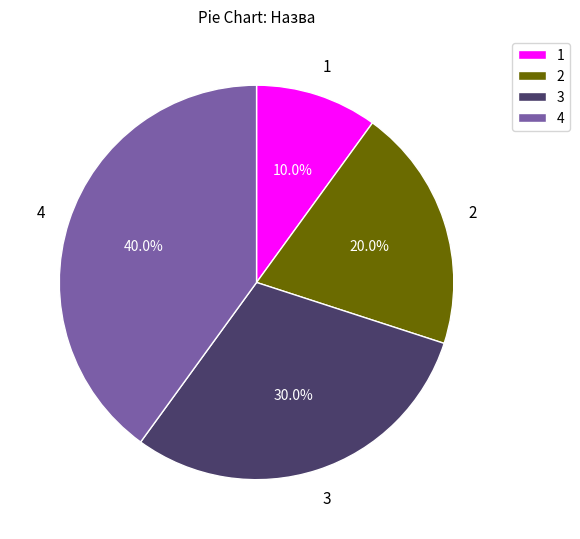

What is the ratio of the value at 3 to the value at 2?

1.5